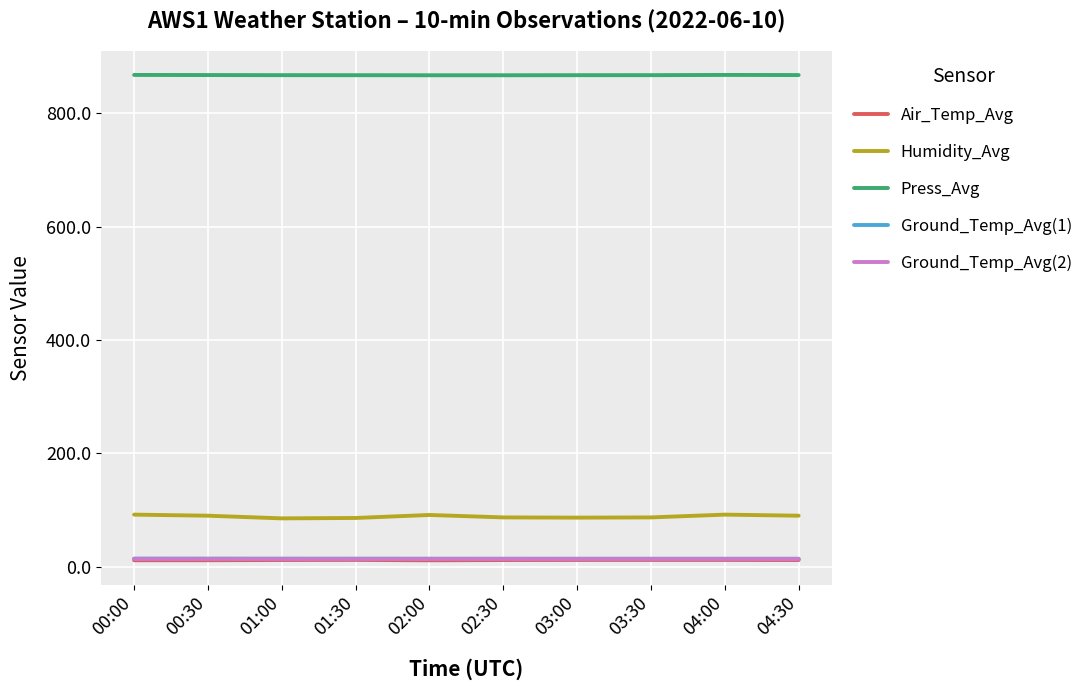

How many lines are shown in the chart?

5